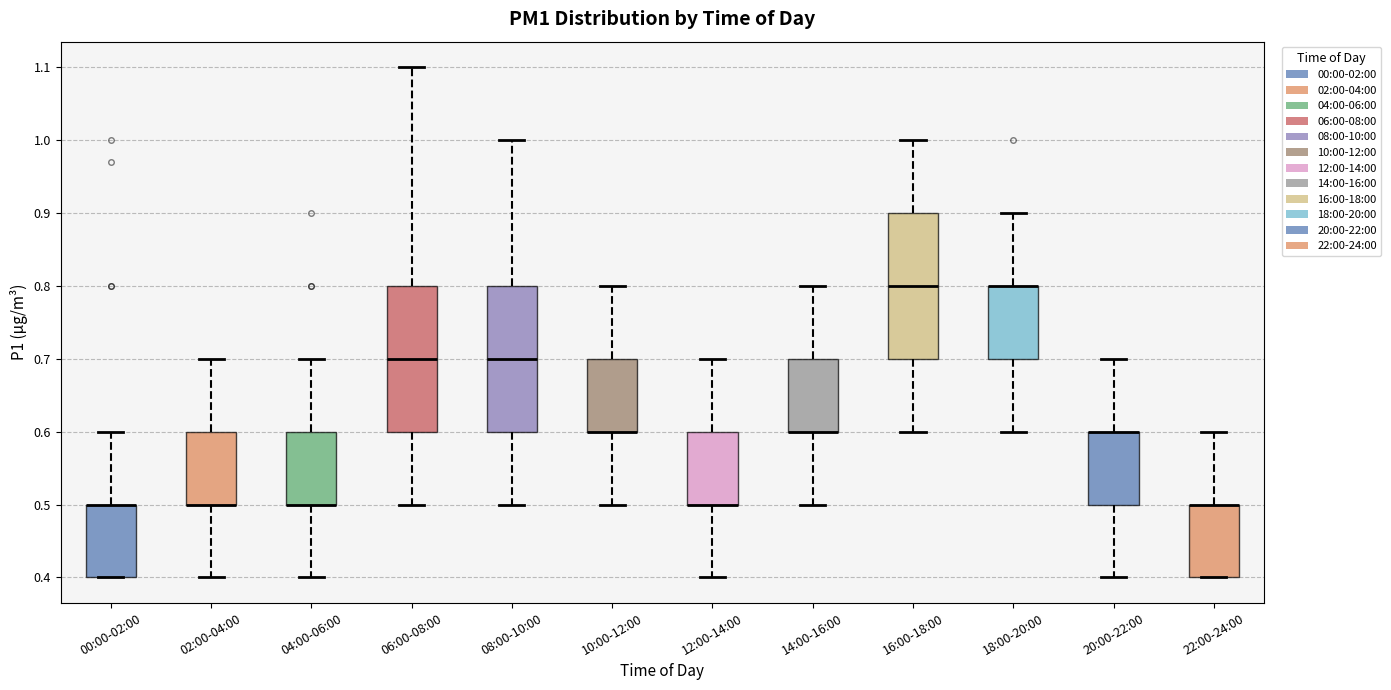

Reading left to right, transcribe this box plot: for each box, give where its median line is, the range the box spans, and where its two whiskers end, as read against the y-axis. The values are not printed on the chart, so give them approximately, as read against the axis.

00:00-02:00: median 0.5 (drawn on the box's upper edge), box 0.4 to 0.5, whiskers 0.4 to 0.6
02:00-04:00: median 0.5 (drawn on the box's lower edge), box 0.5 to 0.6, whiskers 0.4 to 0.7
04:00-06:00: median 0.5 (drawn on the box's lower edge), box 0.5 to 0.6, whiskers 0.4 to 0.7
06:00-08:00: median 0.7, box 0.6 to 0.8, whiskers 0.5 to 1.1
08:00-10:00: median 0.7, box 0.6 to 0.8, whiskers 0.5 to 1.0
10:00-12:00: median 0.6 (drawn on the box's lower edge), box 0.6 to 0.7, whiskers 0.5 to 0.8
12:00-14:00: median 0.5 (drawn on the box's lower edge), box 0.5 to 0.6, whiskers 0.4 to 0.7
14:00-16:00: median 0.6 (drawn on the box's lower edge), box 0.6 to 0.7, whiskers 0.5 to 0.8
16:00-18:00: median 0.8, box 0.7 to 0.9, whiskers 0.6 to 1.0
18:00-20:00: median 0.8 (drawn on the box's upper edge), box 0.7 to 0.8, whiskers 0.6 to 0.9
20:00-22:00: median 0.6 (drawn on the box's upper edge), box 0.5 to 0.6, whiskers 0.4 to 0.7
22:00-24:00: median 0.5 (drawn on the box's upper edge), box 0.4 to 0.5, whiskers 0.4 to 0.6